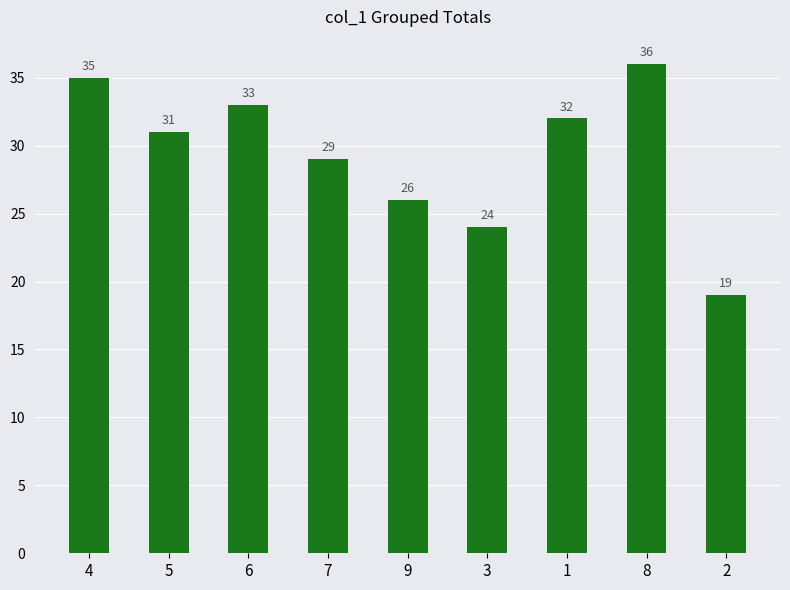

Which has a higher value, 6 or 5?

6